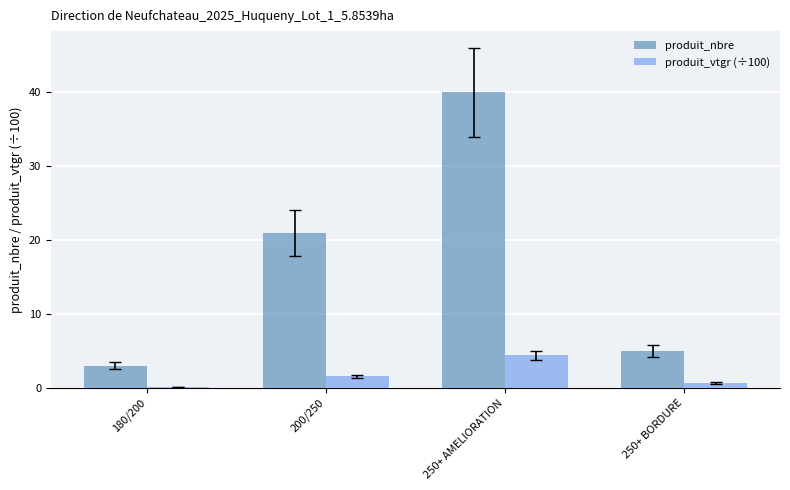

Which series has the largest total across all categories?

produit_nbre